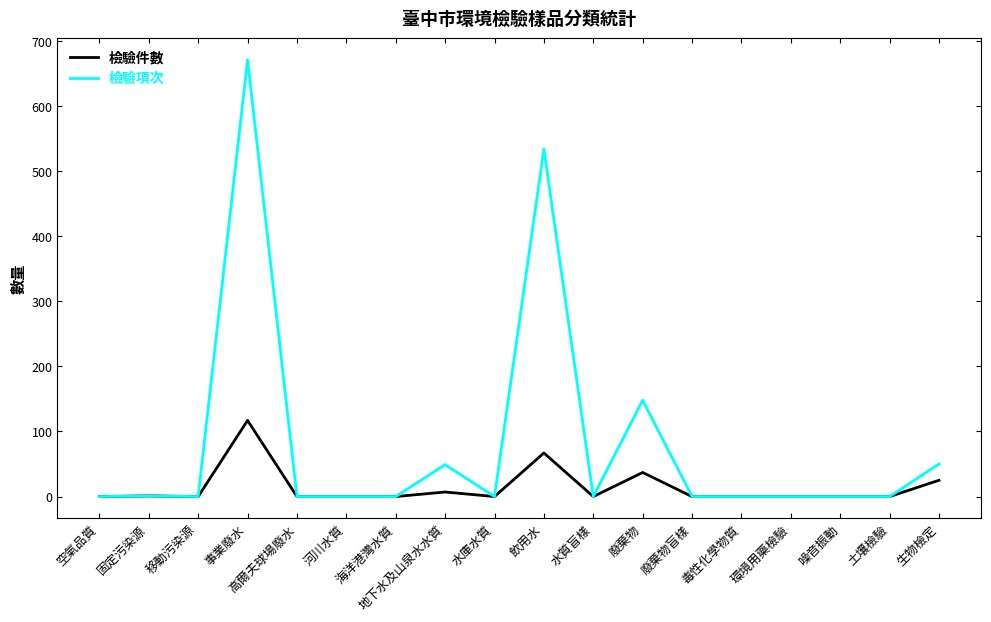

Rank the series by their average value, from highest to lowest.

檢驗項次, 檢驗件數